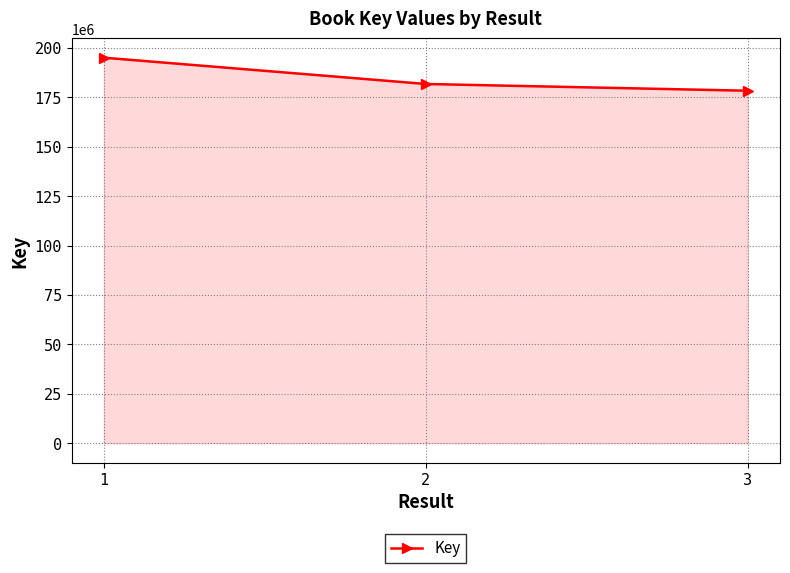

At which label is the value closest to 186623905?

2